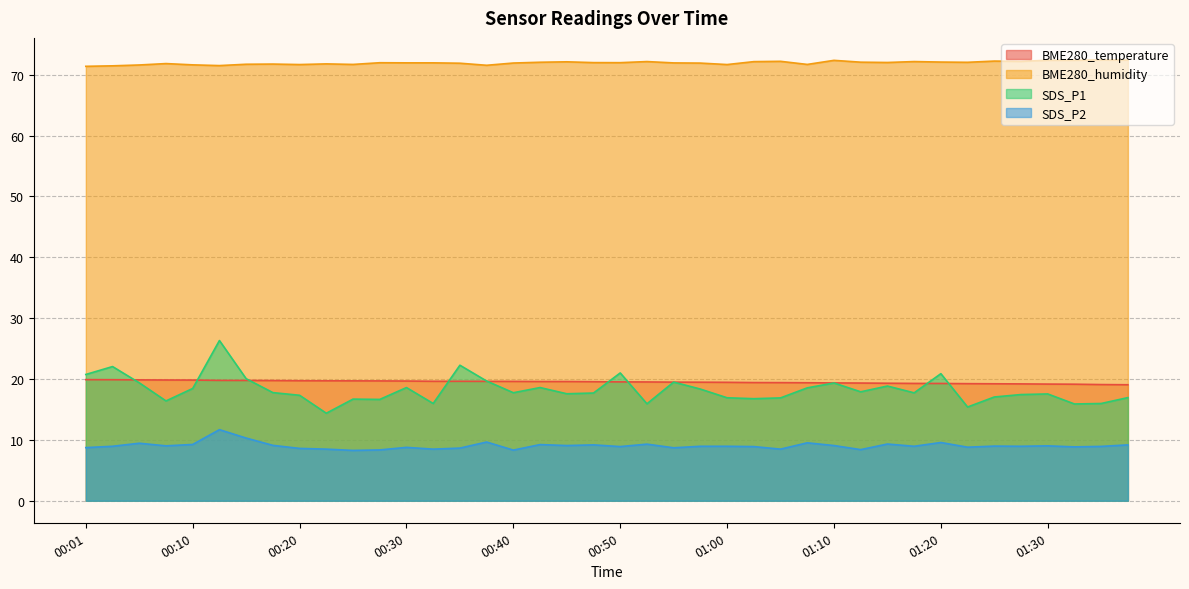

Reading left to right, list all the values displayed in this chart.

BME280_temperature: 00:01=19.9	00:03=19.9	00:06=19.9	00:08=19.8	00:10=19.8	00:13=19.8	00:15=19.8	00:18=19.8	00:20=19.7	00:23=19.7	00:25=19.7	00:27=19.7	00:30=19.7	00:32=19.6	00:35=19.6	00:37=19.6	00:40=19.6	00:42=19.6	00:45=19.6	00:47=19.6	00:50=19.5	00:52=19.5	00:55=19.5	00:57=19.5	01:00=19.5	01:02=19.4	01:05=19.4	01:07=19.4	01:10=19.4	01:12=19.3	01:15=19.3	01:17=19.3	01:20=19.3	01:22=19.2	01:25=19.2	01:27=19.2	01:30=19.2	01:32=19.1	01:35=19.1	01:37=19.1
BME280_humidity: 00:01=71.4	00:03=71.5	00:06=71.6	00:08=71.8	00:10=71.6	00:13=71.5	00:15=71.7	00:18=71.8	00:20=71.7	00:23=71.8	00:25=71.7	00:27=72.0	00:30=72.0	00:32=72.0	00:35=71.9	00:37=71.6	00:40=71.9	00:42=72.1	00:45=72.1	00:47=72.0	00:50=72.0	00:52=72.2	00:55=72.0	00:57=71.9	01:00=71.7	01:02=72.2	01:05=72.2	01:07=71.7	01:10=72.4	01:12=72.1	01:15=72.0	01:17=72.2	01:20=72.1	01:22=72.0	01:25=72.2	01:27=72.2	01:30=72.4	01:32=72.4	01:35=72.4	01:37=72.4
SDS_P1: 00:01=20.8	00:03=22.1	00:06=19.4	00:08=16.4	00:10=18.4	00:13=26.3	00:15=20.1	00:18=17.8	00:20=17.3	00:23=14.4	00:25=16.7	00:27=16.6	00:30=18.6	00:32=16.0	00:35=22.3	00:37=19.7	00:40=17.8	00:42=18.6	00:45=17.6	00:47=17.7	00:50=21.0	00:52=15.9	00:55=19.5	00:57=18.4	01:00=16.9	01:02=16.8	01:05=16.9	01:07=18.6	01:10=19.4	01:12=17.9	01:15=18.9	01:17=17.7	01:20=20.9	01:22=15.4	01:25=17.1	01:27=17.4	01:30=17.6	01:32=15.9	01:35=16.0	01:37=16.9
SDS_P2: 00:01=8.7	00:03=8.9	00:06=9.4	00:08=9.0	00:10=9.2	00:13=11.7	00:15=10.3	00:18=9.1	00:20=8.6	00:23=8.5	00:25=8.3	00:27=8.3	00:30=8.8	00:32=8.5	00:35=8.7	00:37=9.7	00:40=8.3	00:42=9.2	00:45=9.1	00:47=9.2	00:50=8.9	00:52=9.3	00:55=8.7	00:57=8.9	01:00=8.9	01:02=8.9	01:05=8.5	01:07=9.5	01:10=9.1	01:12=8.4	01:15=9.3	01:17=8.9	01:20=9.6	01:22=8.8	01:25=9.0	01:27=8.9	01:30=9.0	01:32=8.8	01:35=8.9	01:37=9.2